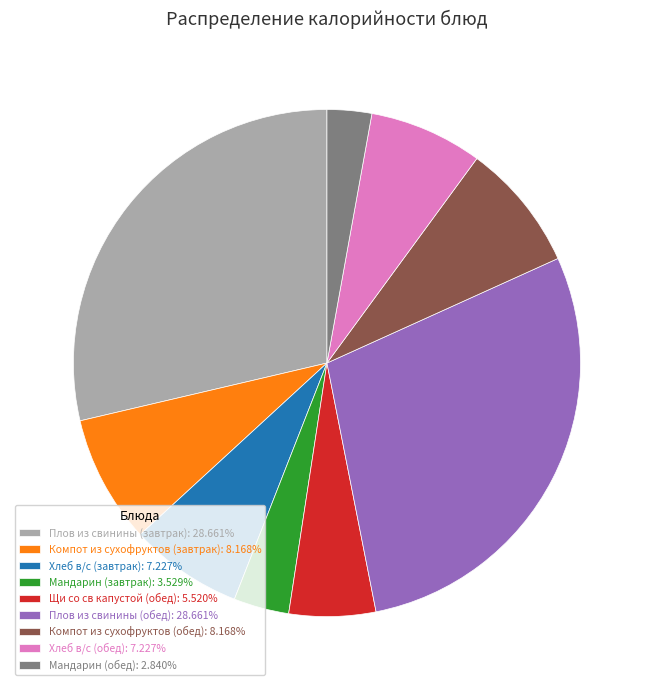

Does any single category account for the majority?

No